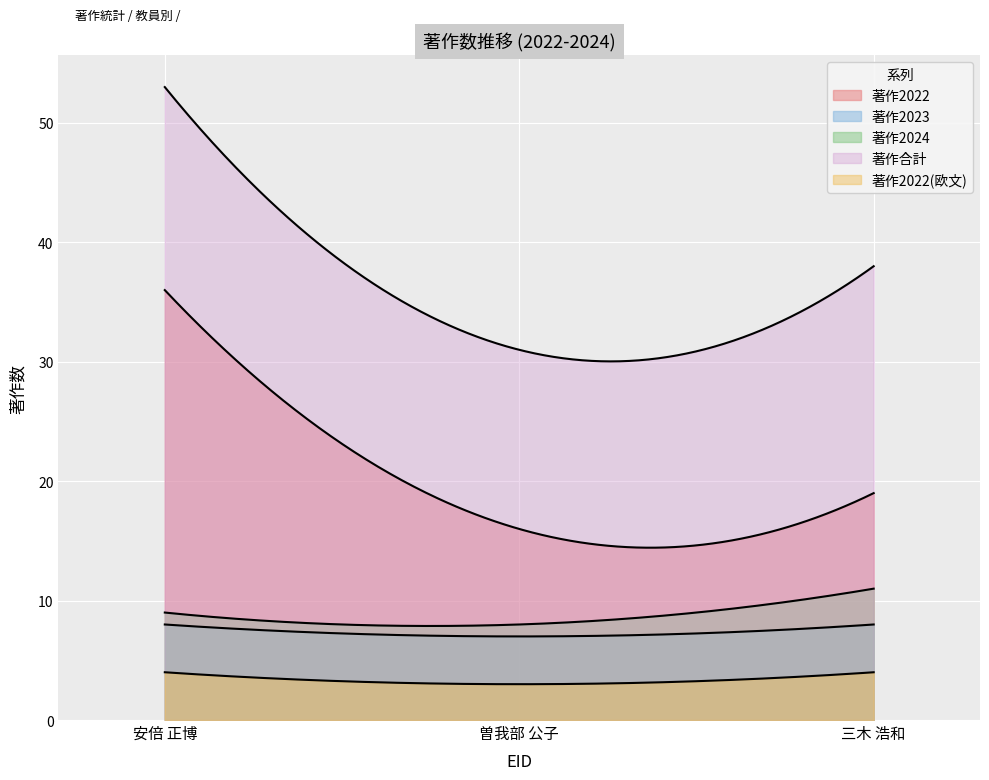

At how many categories does at least one series exceed 28?

3